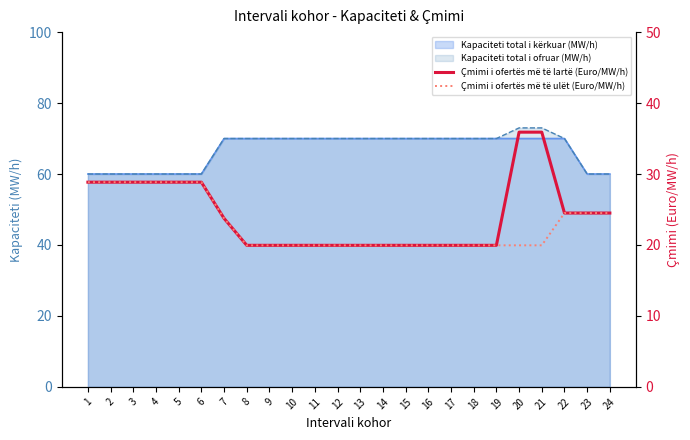

What is the difference between the Çmimi i ofertës më të ulët (Euro/MW/h) values at 24 and 9?

4.6